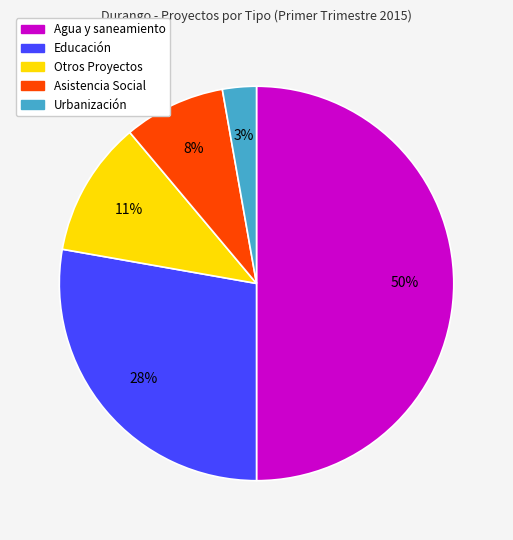

What is the largest slice in the pie chart?

Agua y saneamiento